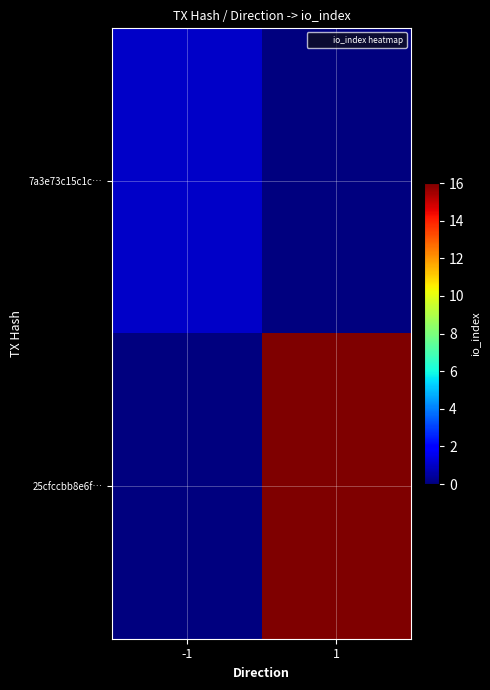

At which category is the sum across all series the highest?

1